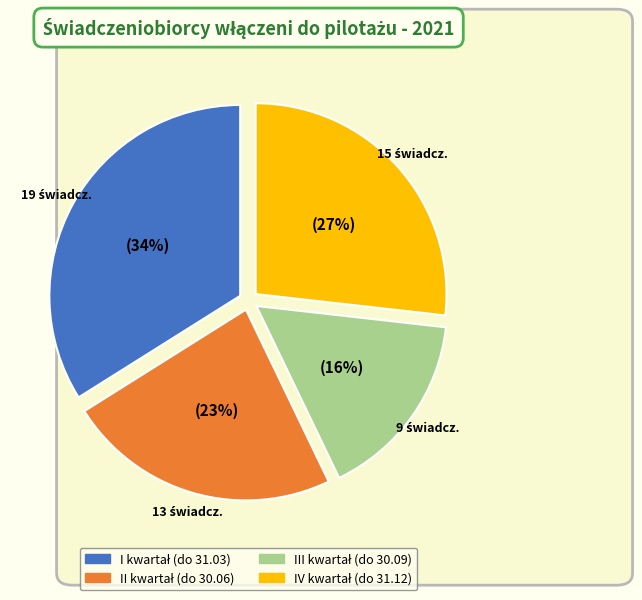

Does any single category account for the majority?

No